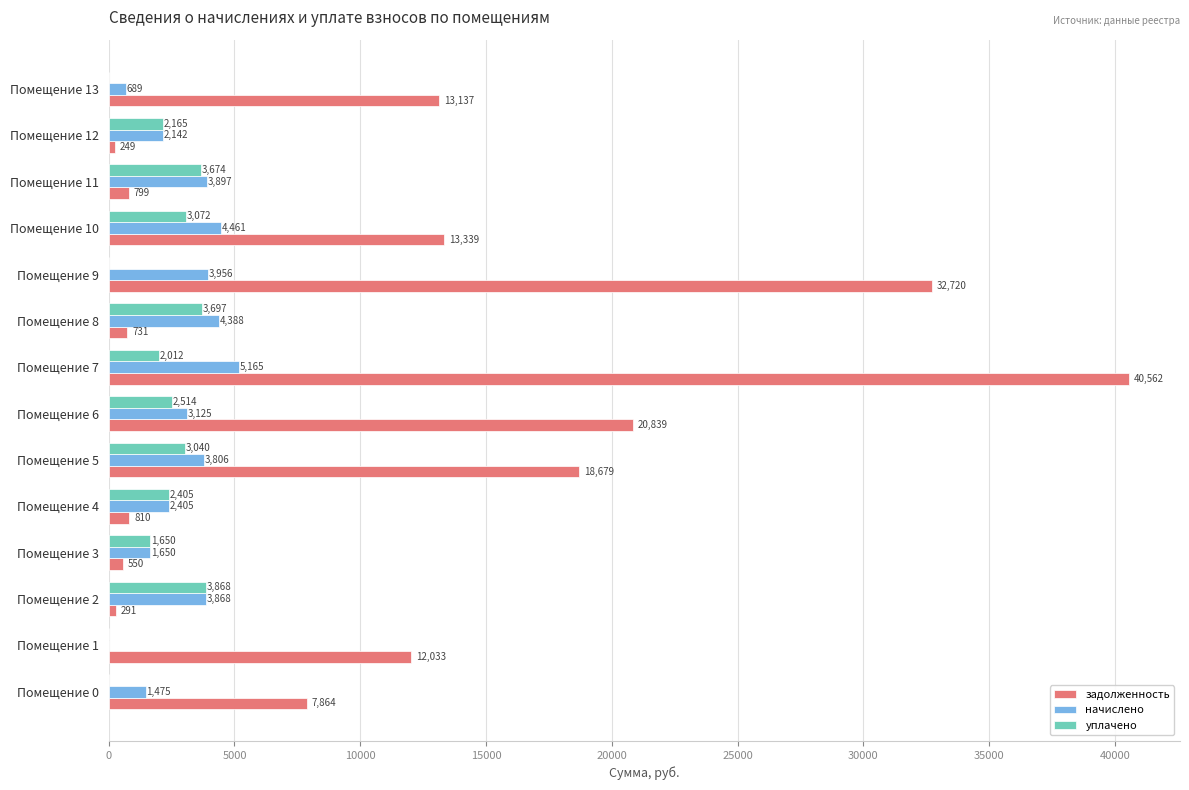

What is the maximum value for задолженность?

40561.5